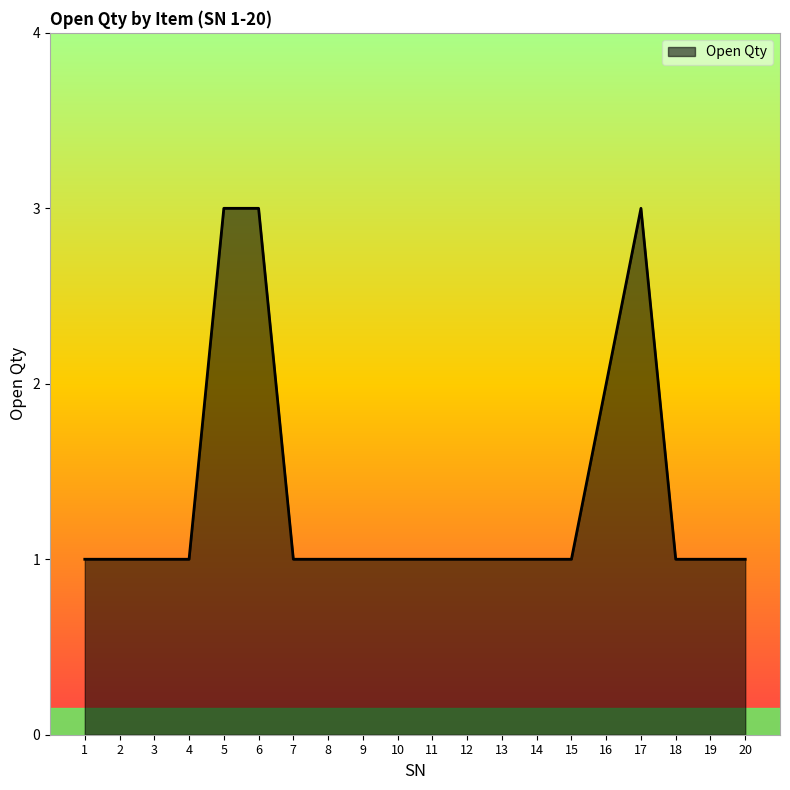

What is the minimum value shown in the chart?

1